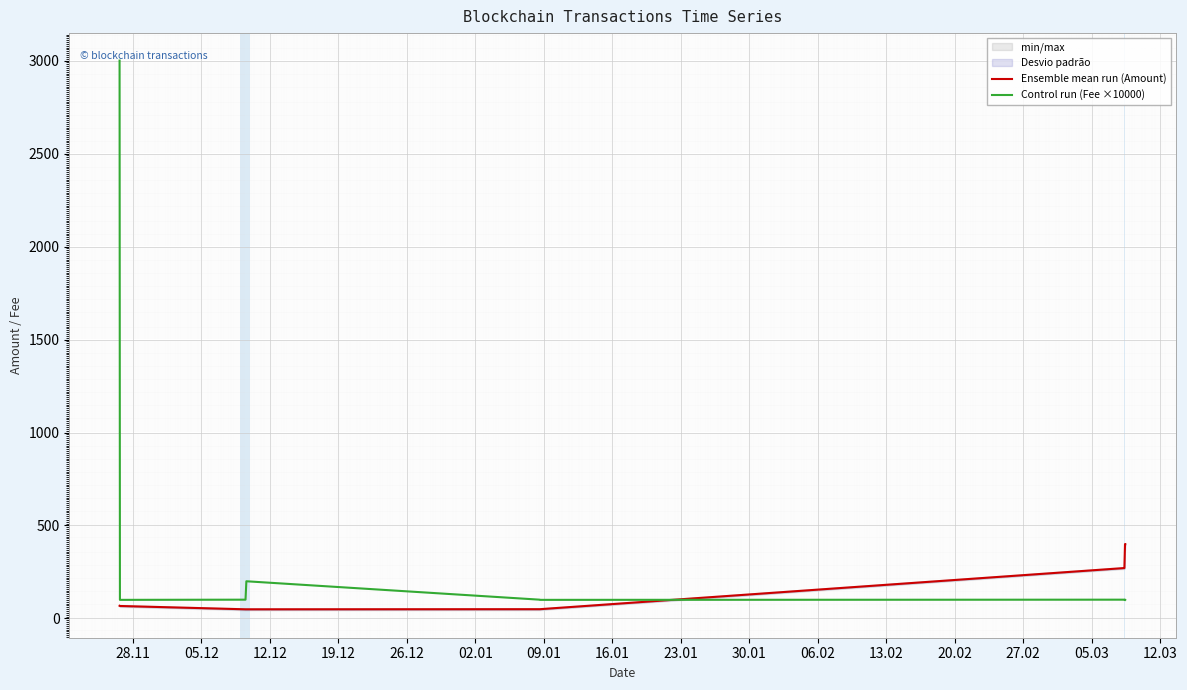

What is the maximum value for Ensemble mean run (Amount)?

400.0